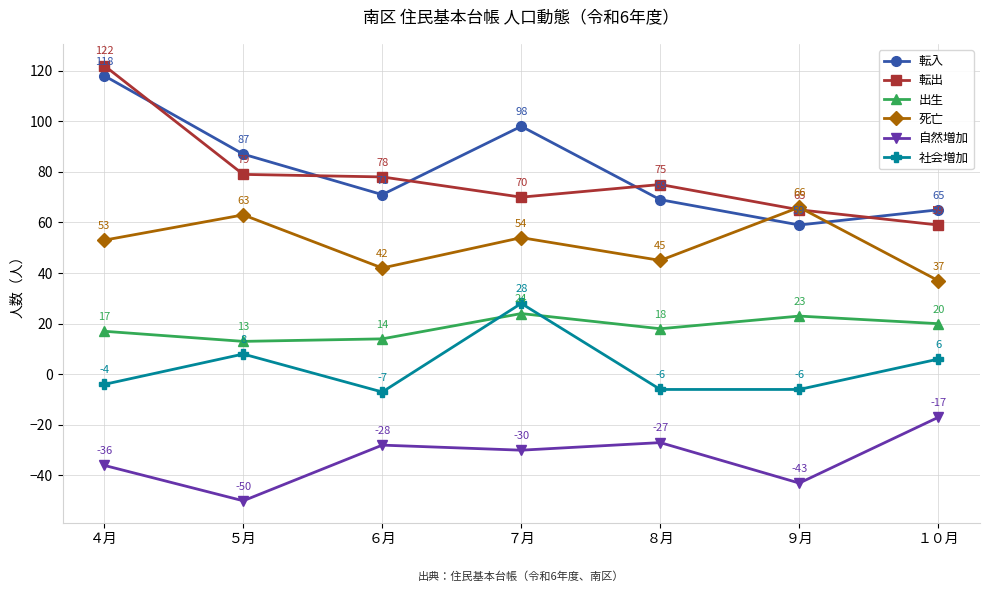

Reading left to right, extract all data points from this chart.

転入: 118	87	71	98	69	59	65
転出: 122	79	78	70	75	65	59
出生: 17	13	14	24	18	23	20
死亡: 53	63	42	54	45	66	37
自然増加: -36	-50	-28	-30	-27	-43	-17
社会増加: -4	8	-7	28	-6	-6	6